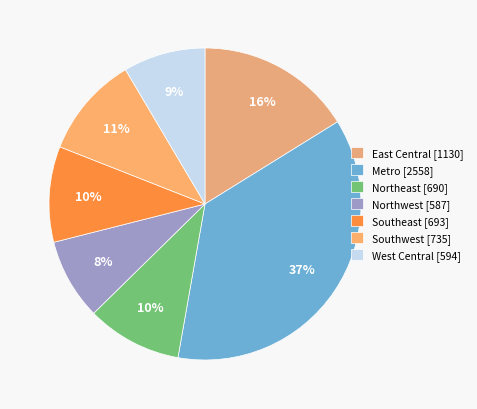

Count the number of slices in the pie.

7